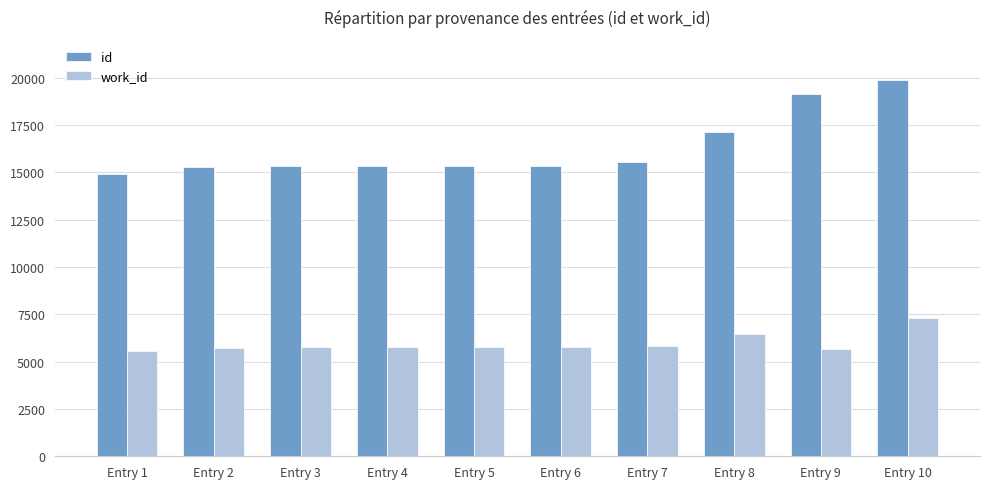

At which label is id closest to 17375?

Entry 8